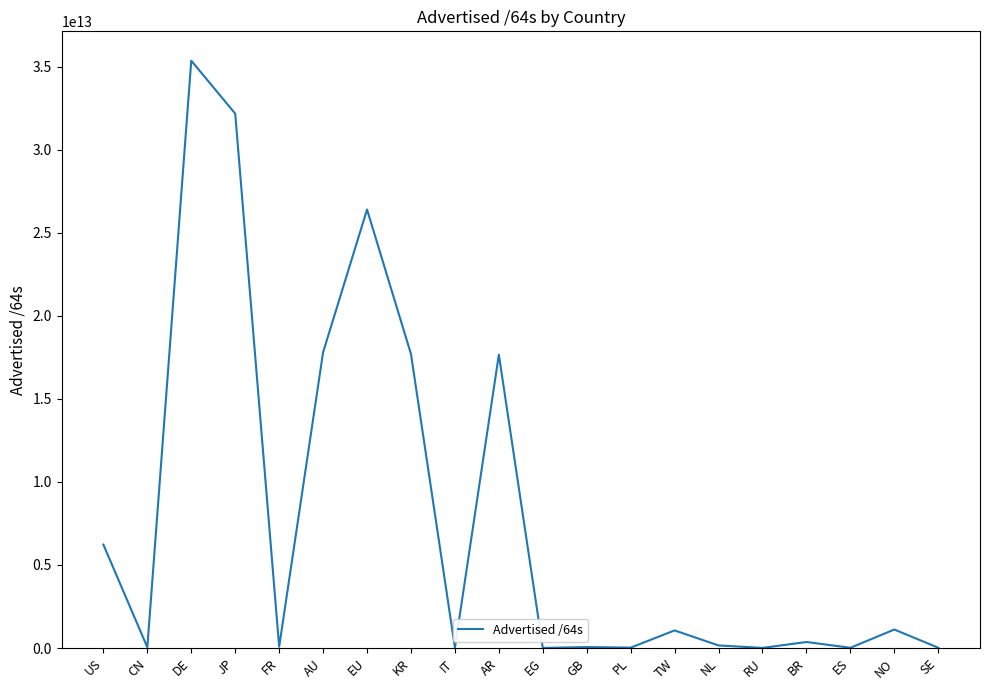

True or false: the data shows 1058172567552 at TW.

True